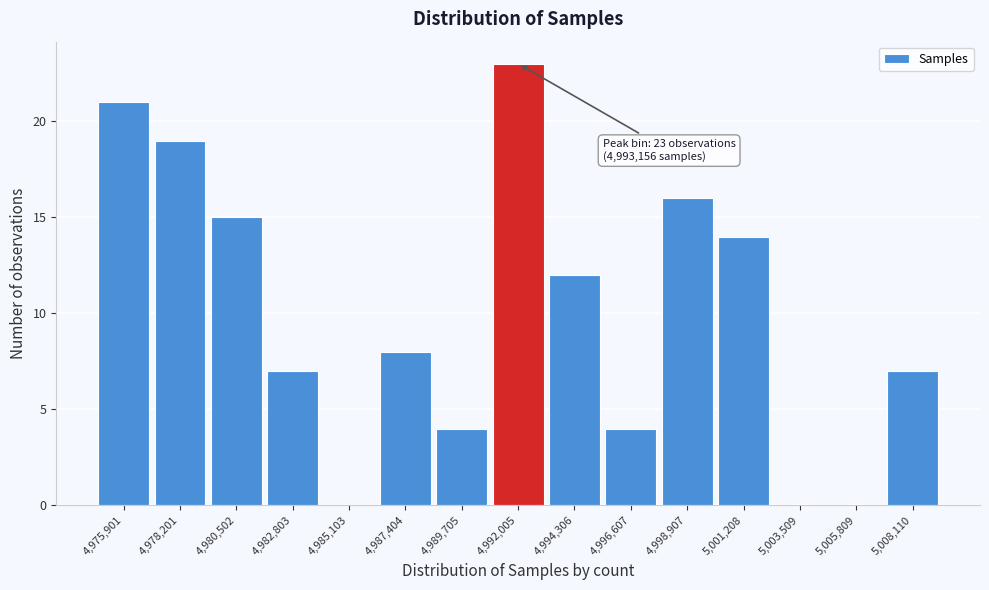

Reading right to left, what are all the values shown in this chart?

5,008,110=7	5,005,809=0	5,003,509=0	5,001,208=14	4,998,907=16	4,996,607=4	4,994,306=12	4,992,005=23	4,989,705=4	4,987,404=8	4,985,103=0	4,982,803=7	4,980,502=15	4,978,201=19	4,975,901=21